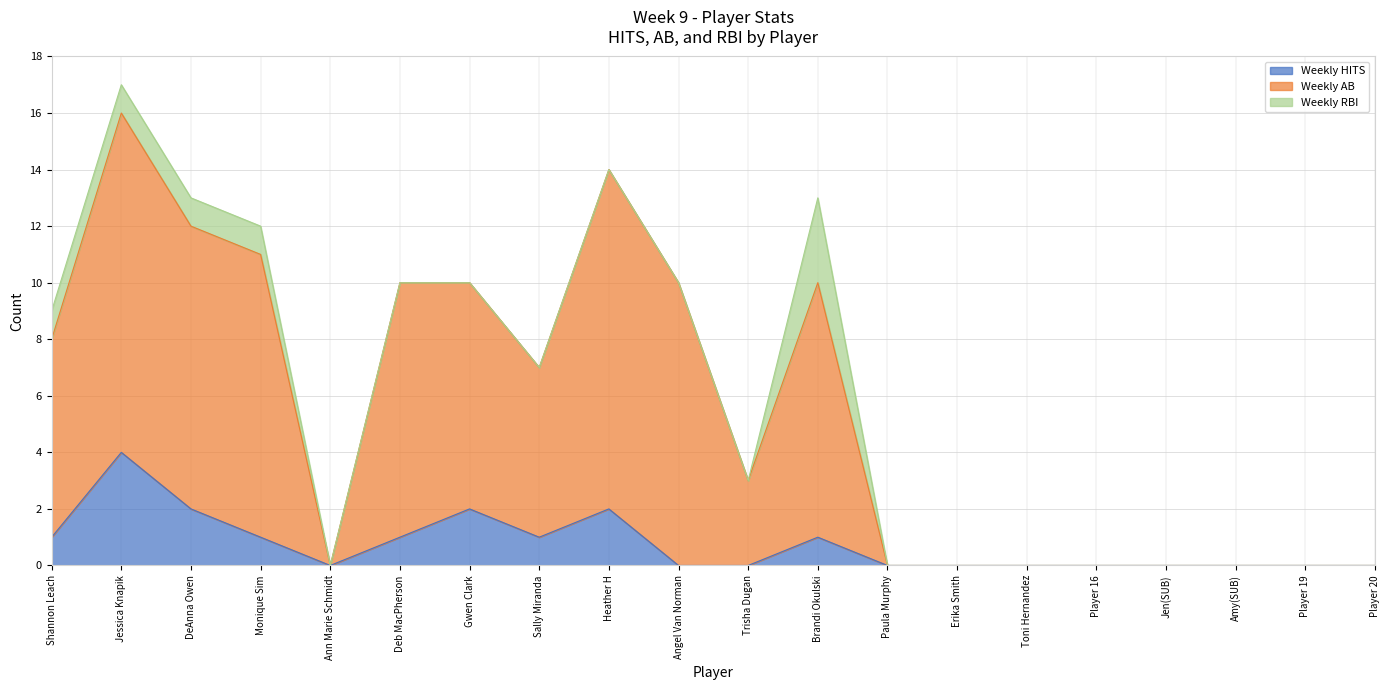

At how many categories does at least one series exceed 7?

9